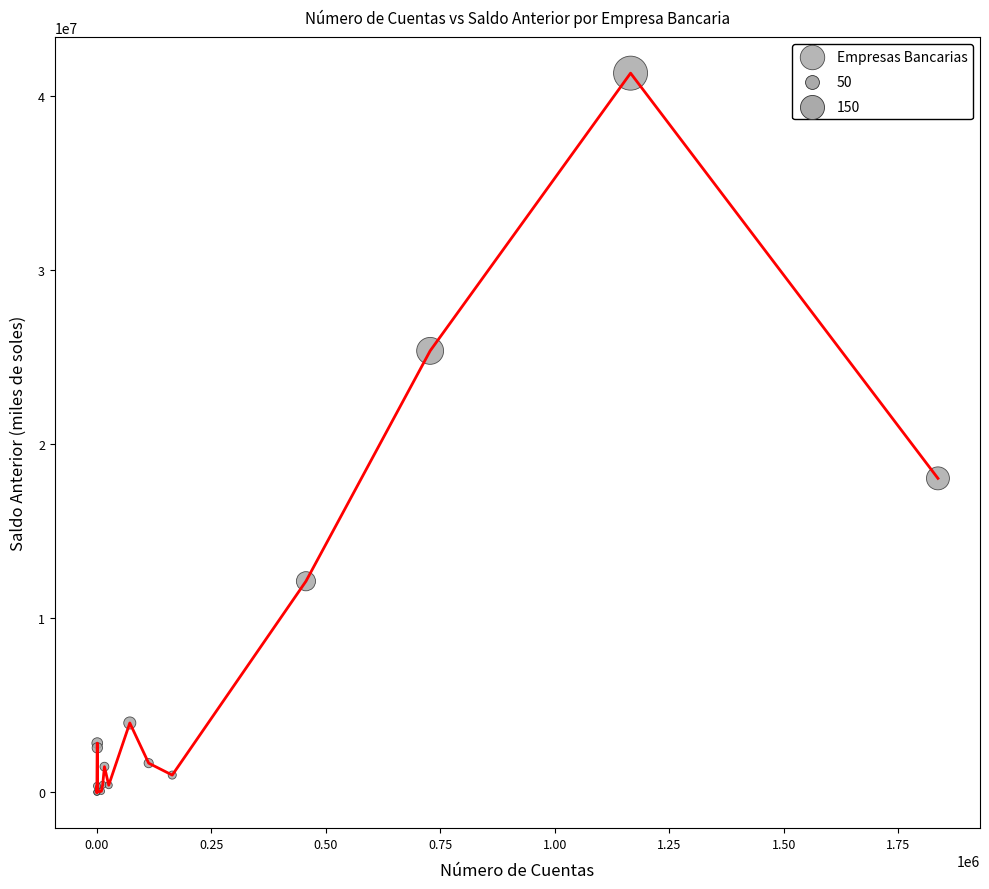

What Y value in the scatter plot is closest to 20668314?

18042499.8